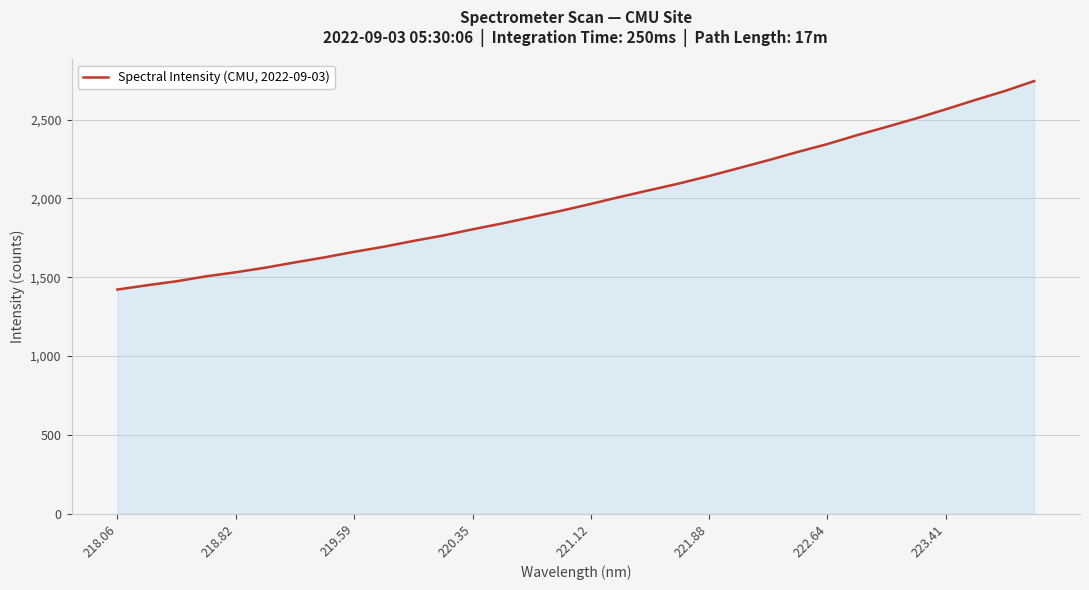

What is the difference between the maximum and minimum values?

1322.9